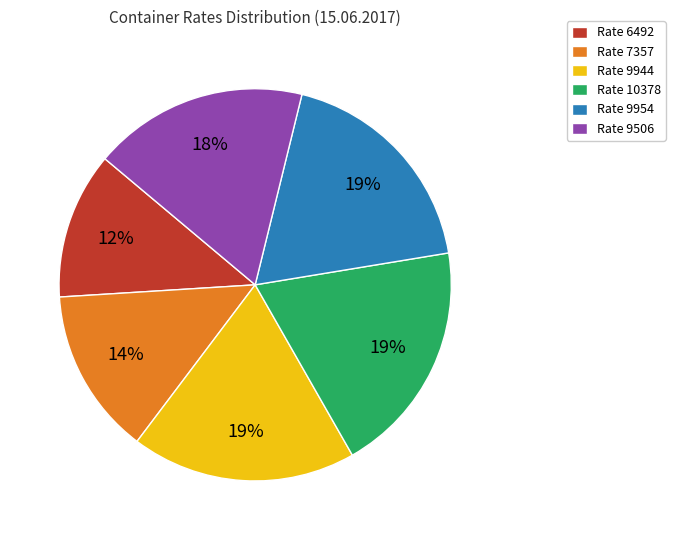

Which category has the smallest portion of the pie?

Rate 6492